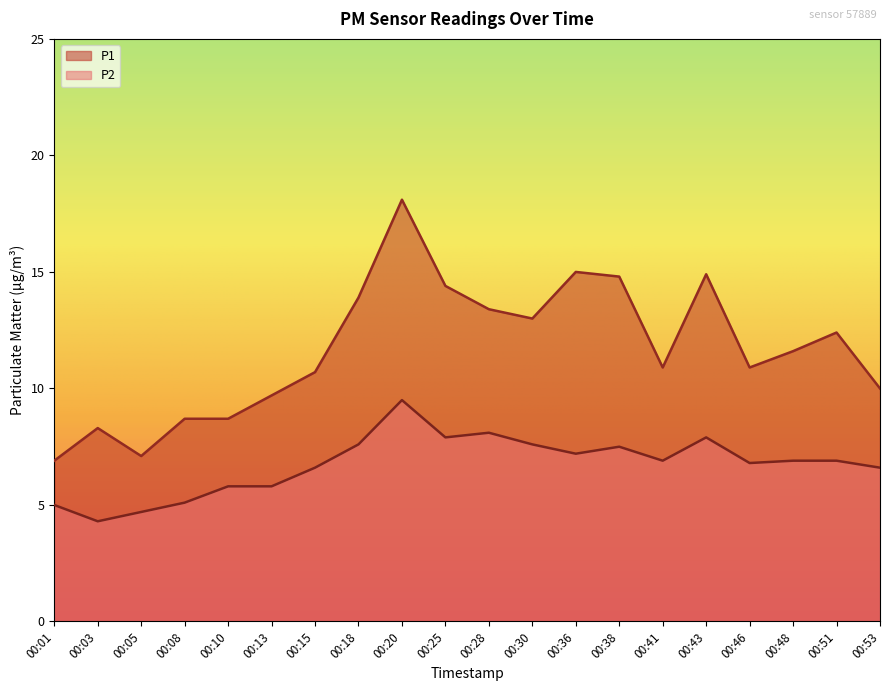

Where does the P2 series first go above 6?

00:15